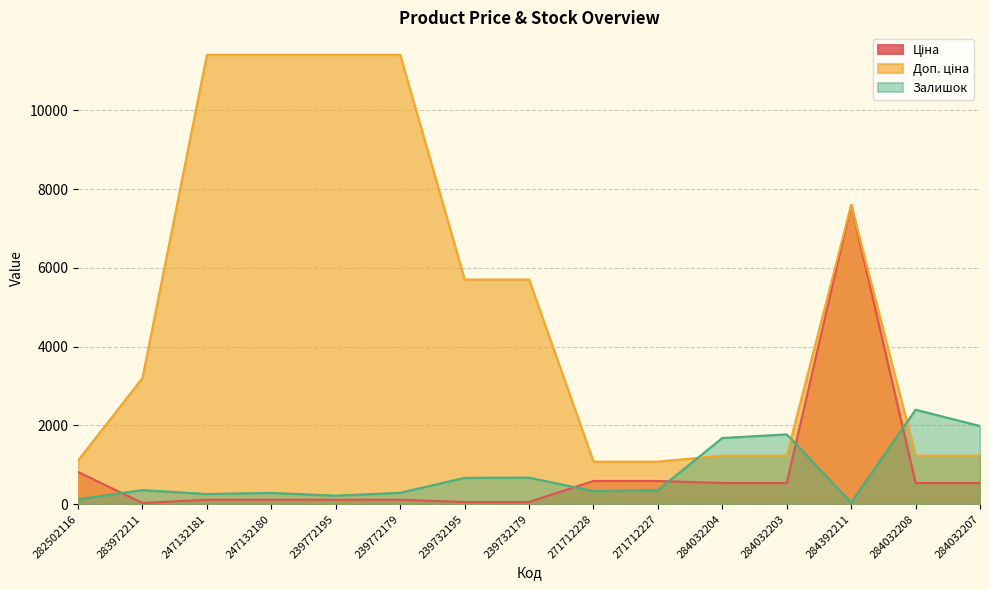

What is the difference between the maximum and minimum values in the Доп. ціна series?

10328.3